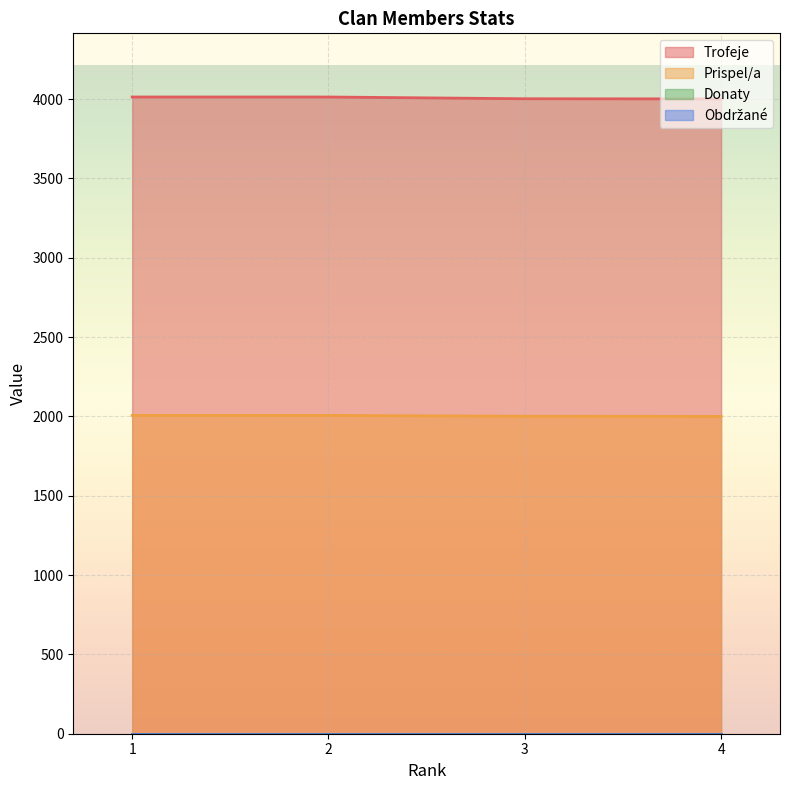

True or false: Prispel/a and Trofeje cross at least once.

False